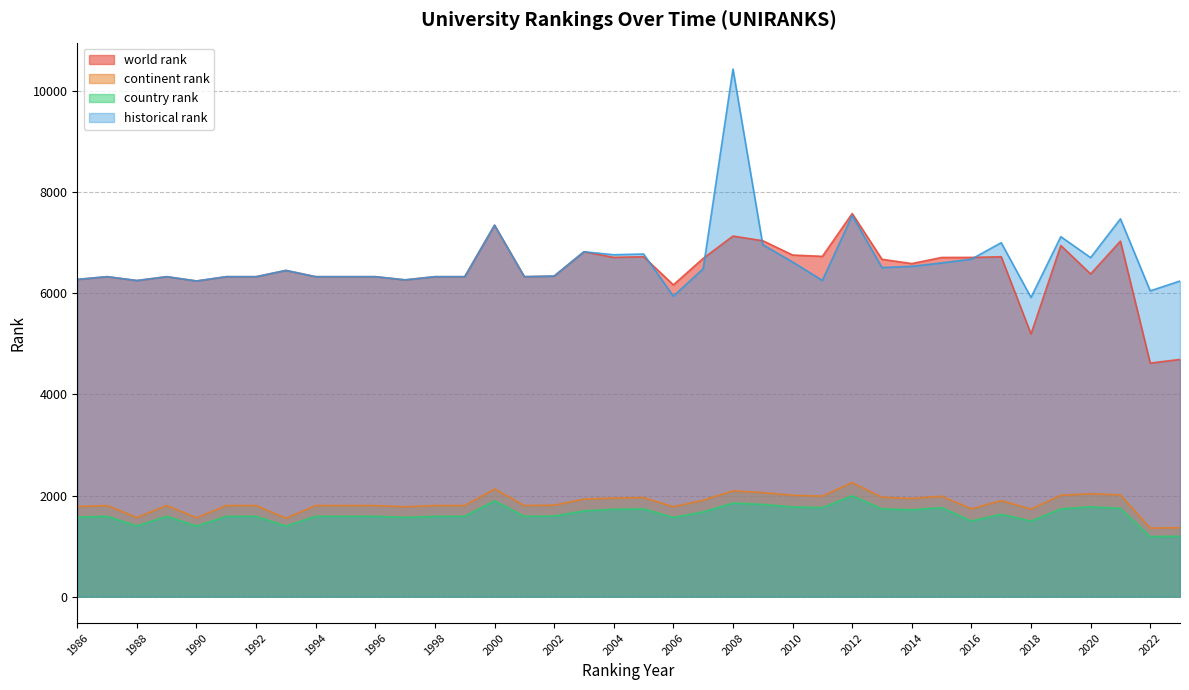

What is the spread (max minus min) of values at 1995?

4737.0